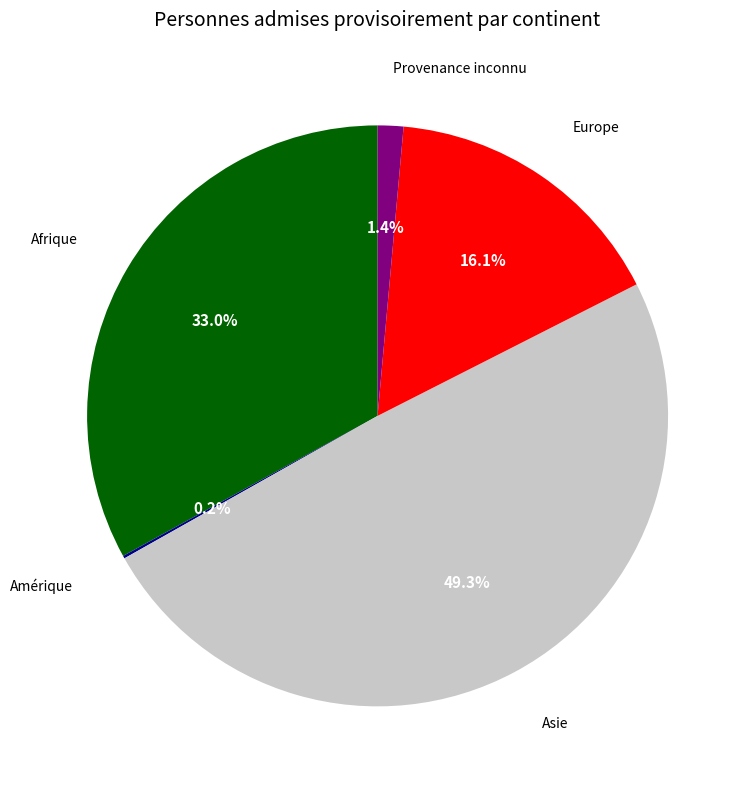

Is there a majority slice in this chart?

No